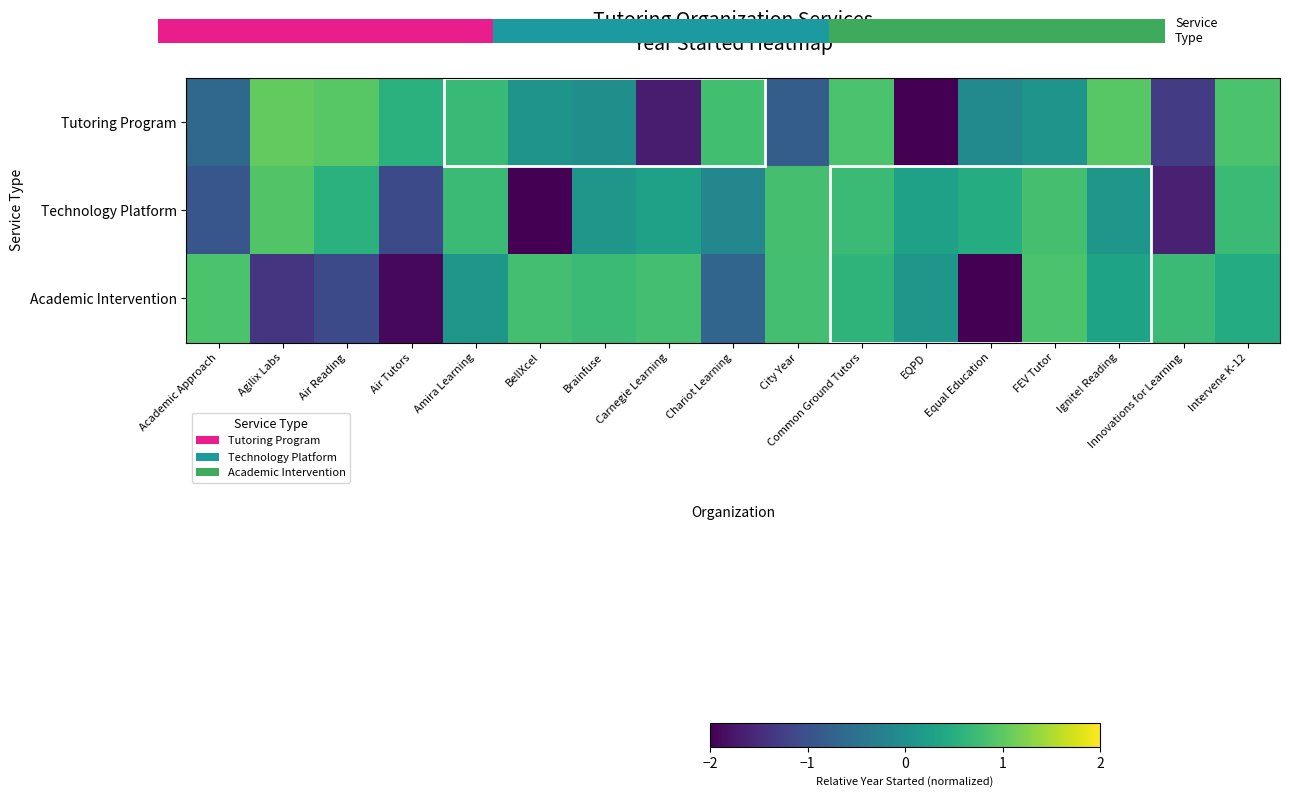

What is the total value across all series at City Year?

0.8